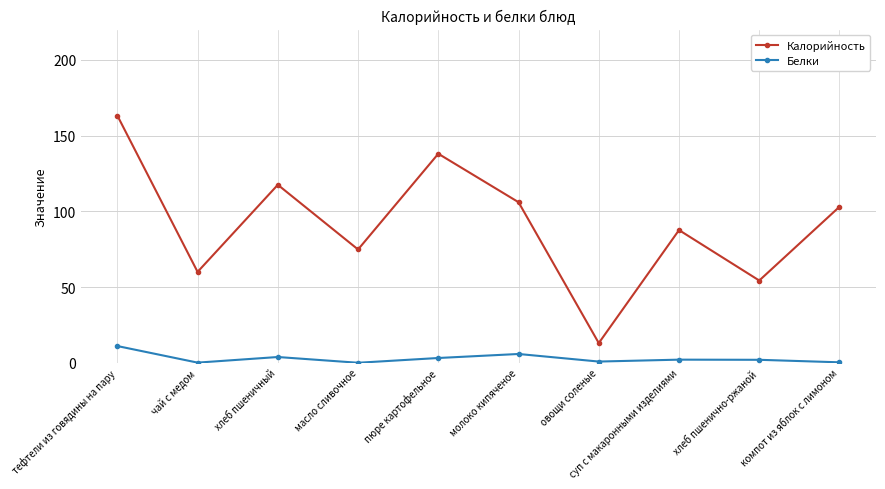

Which series changed the most between хлеб пшеничный and пюре картофельное?

Калорийность